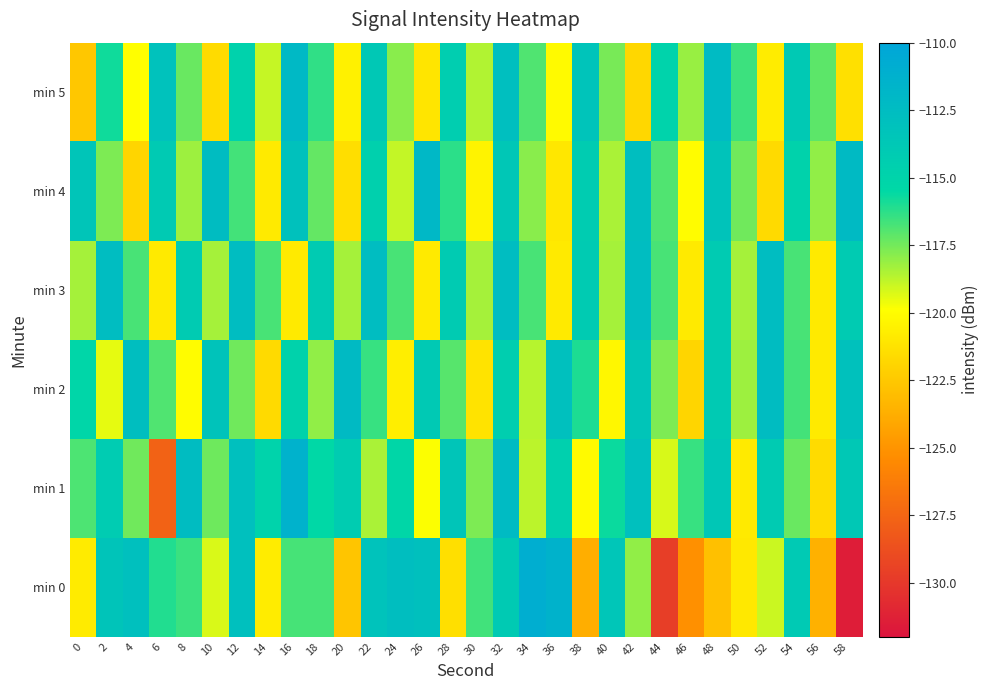

What is the total value across all series at 4?

-701.6